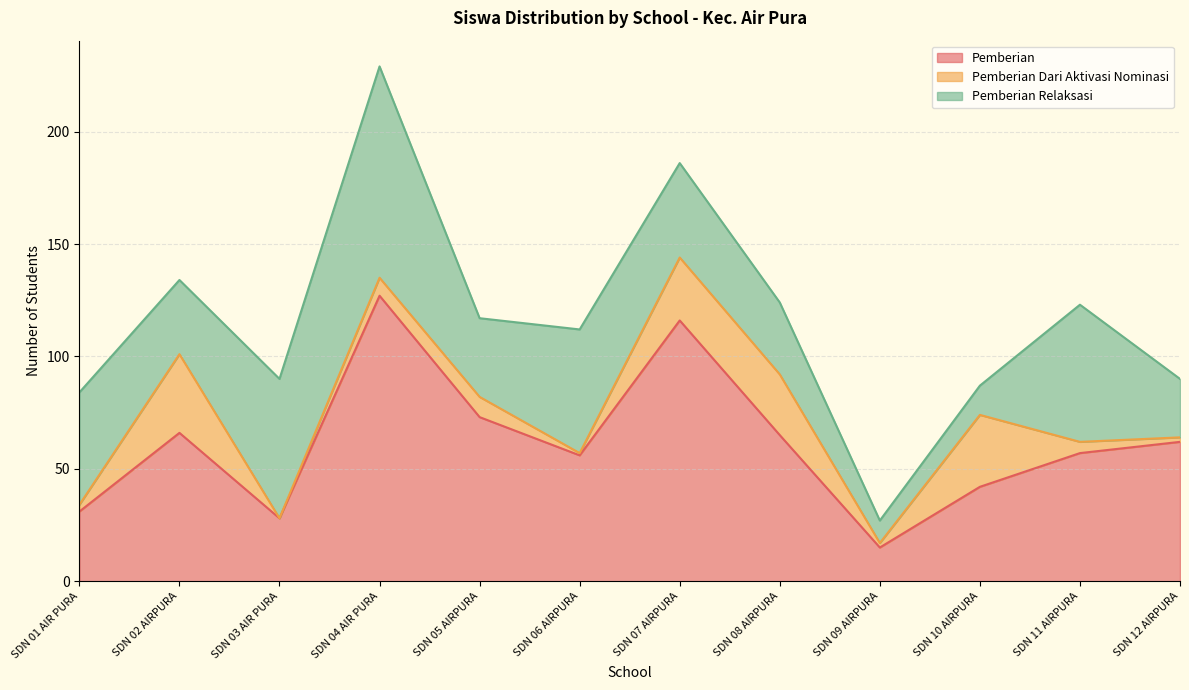

True or false: Pemberian Dari Aktivasi Nominasi has more than 0 points higher than both neighbors.

True